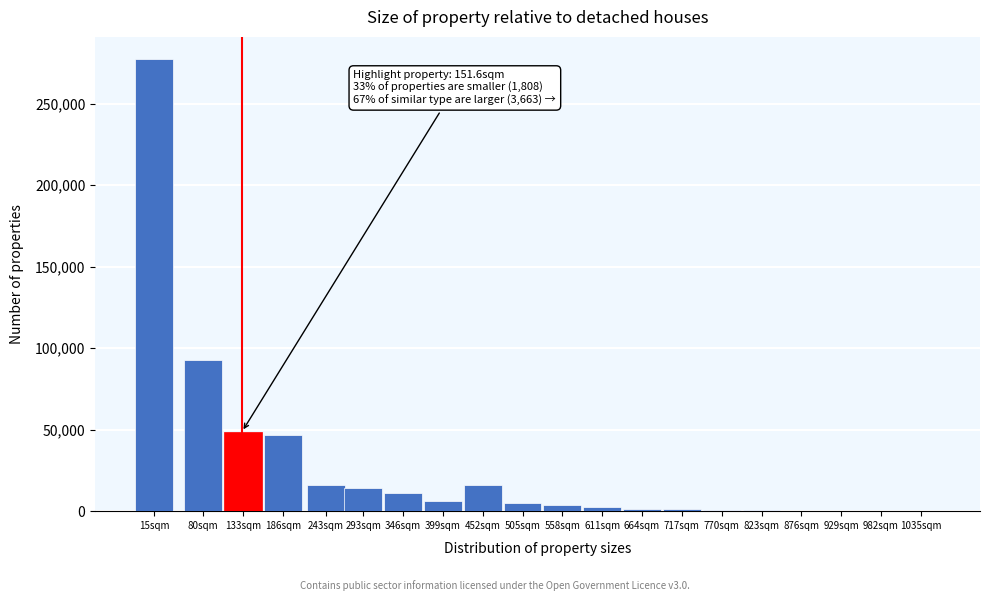

What is the sum of all values?

546028